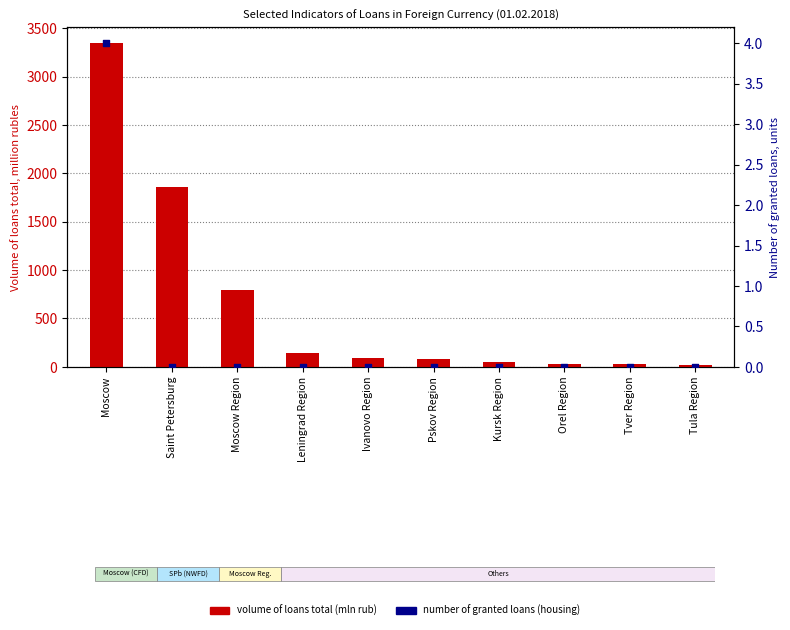

Is the value of volume of loans total (mln rub) at Moscow Region greater than the value of number of granted loans (housing) at Tver Region?

Yes